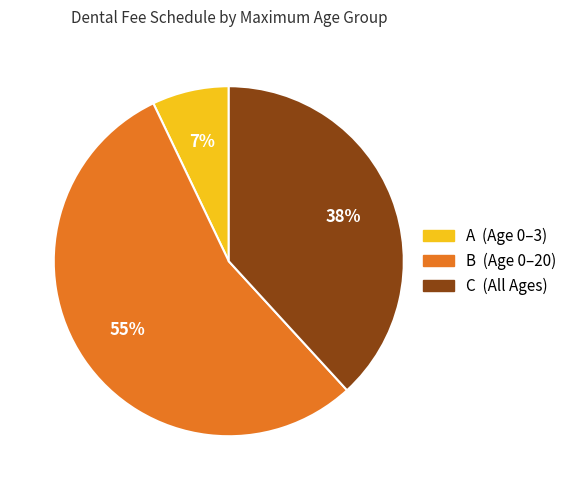

Is there a majority slice in this chart?

Yes